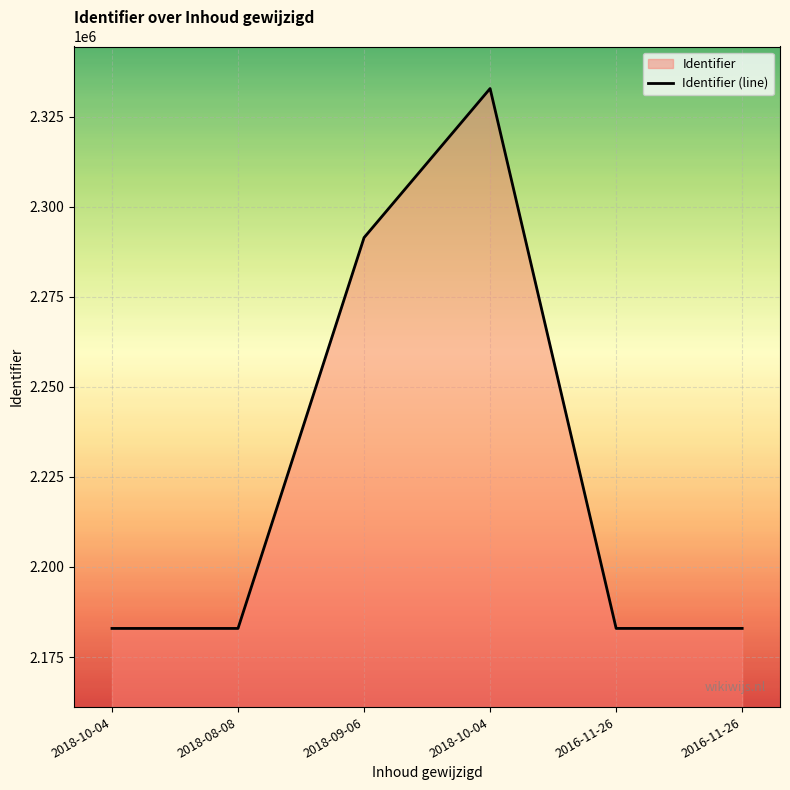

Which label corresponds to the largest value in the chart?

2018-10-04